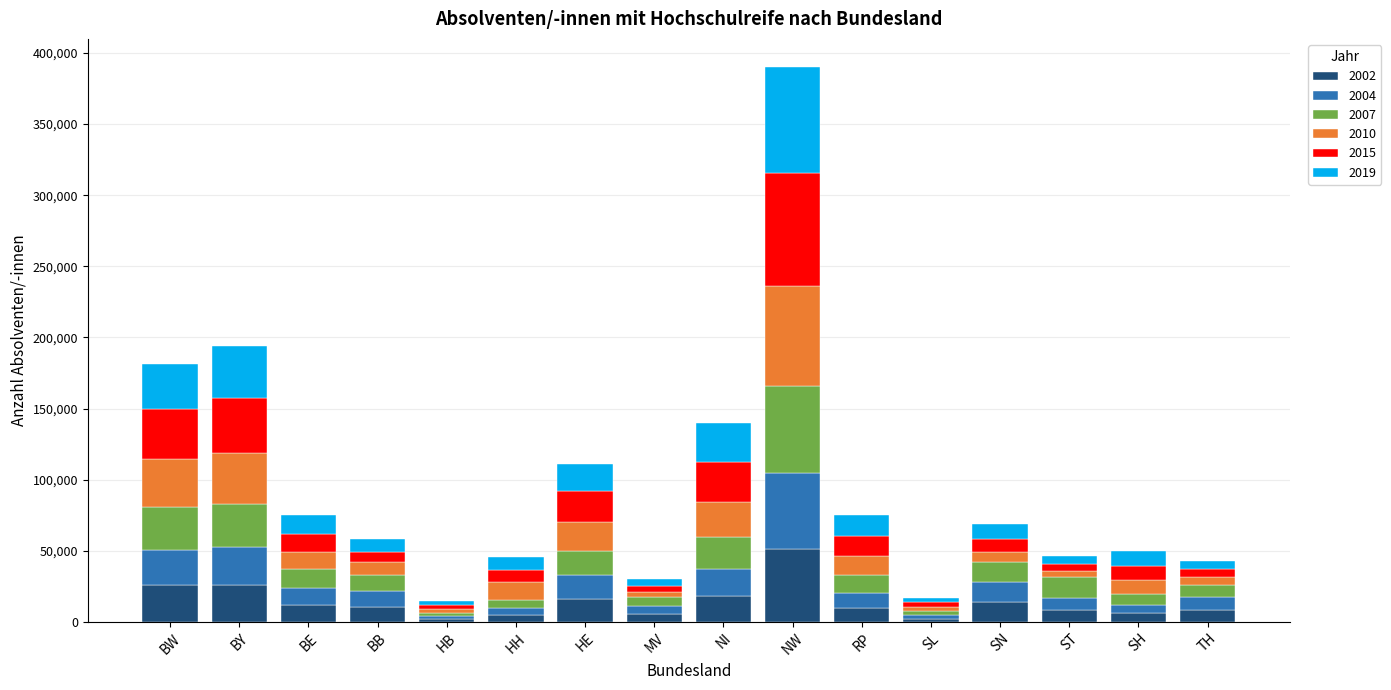

What is the total value across all series at RP?

75321